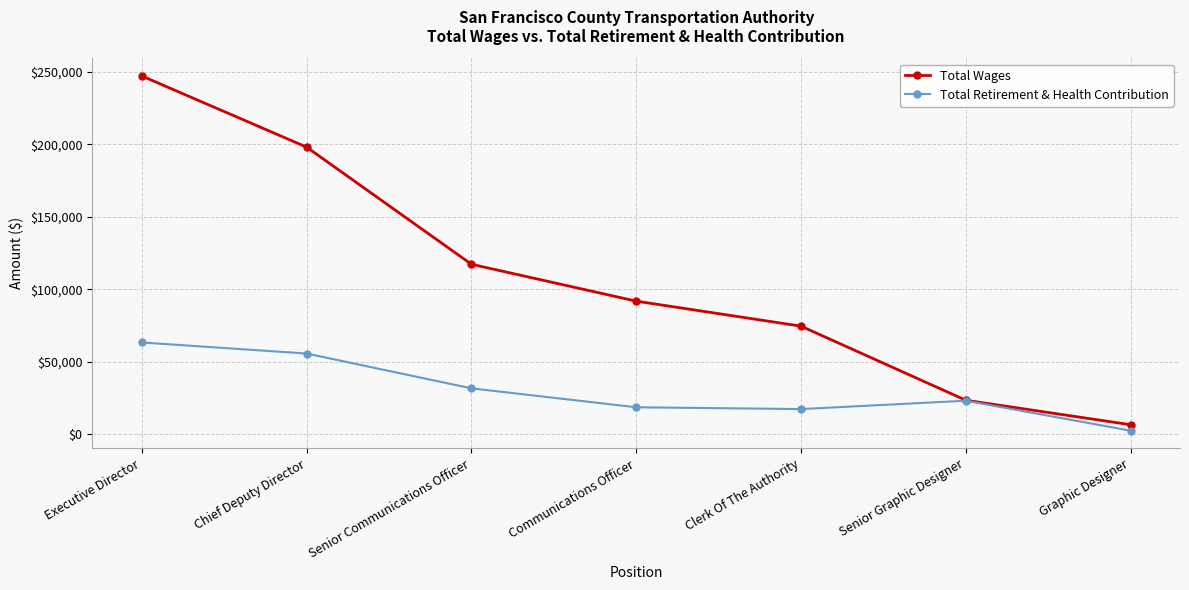

Which series changed the most between Executive Director and Senior Graphic Designer?

Total Wages